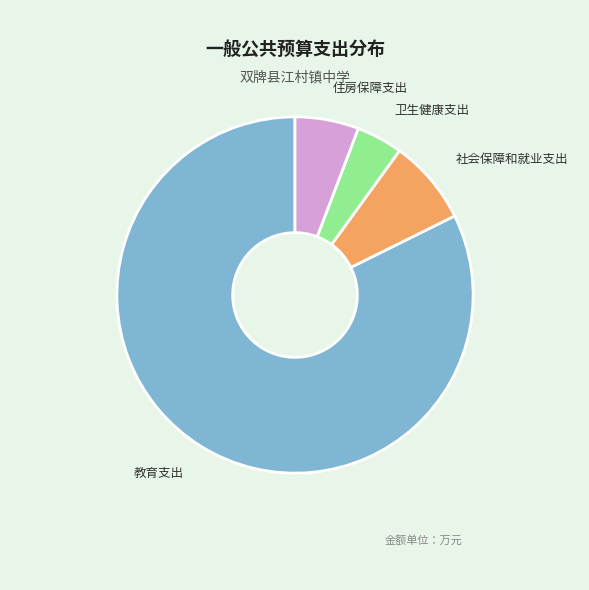

What is the smallest slice in the pie chart?

卫生健康支出